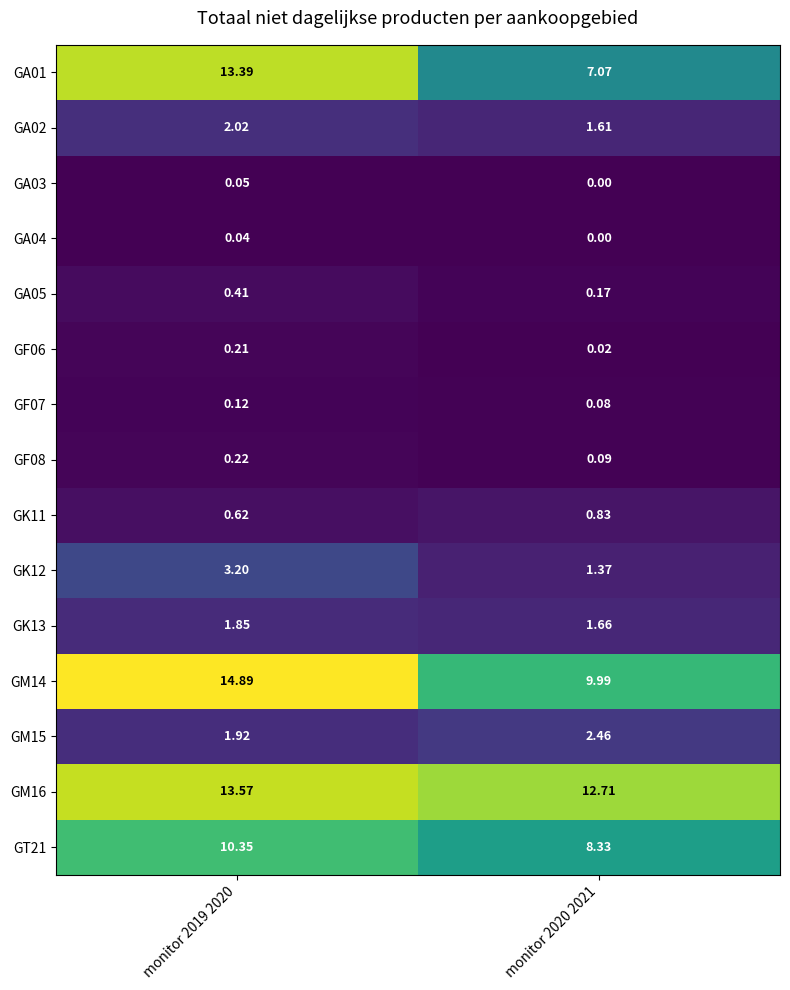

Is the value of GK11 at monitor 2019 2020 greater than the value of GM15 at monitor 2019 2020?

No